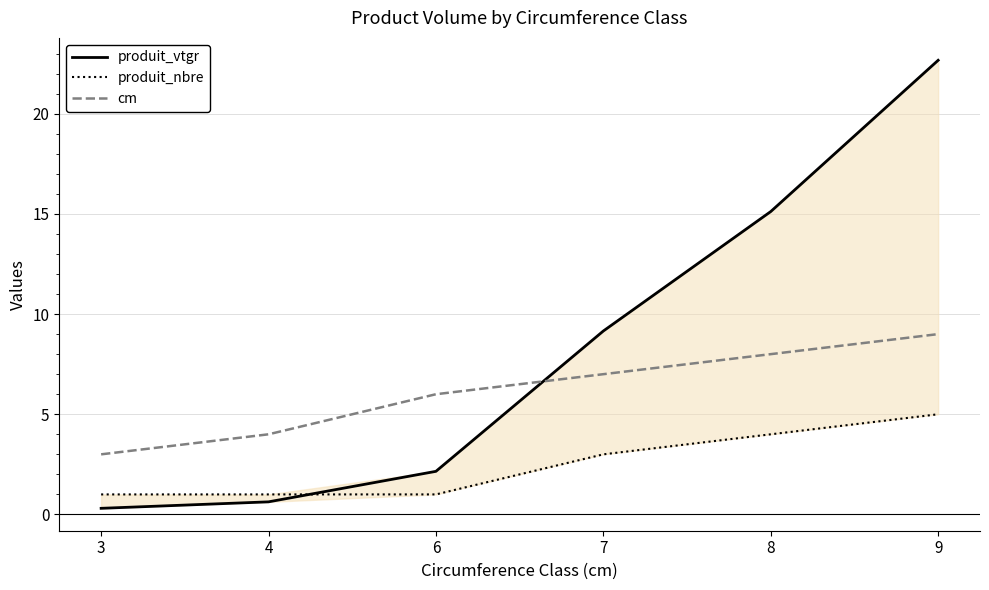

What is the difference between the maximum and minimum values in the produit_vtgr series?

22.4